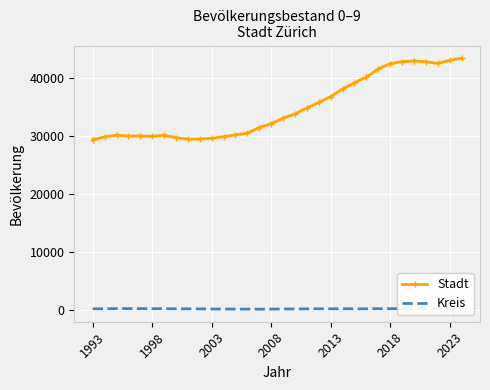

List the series in order of their peak value, lowest first.

Kreis, Stadt